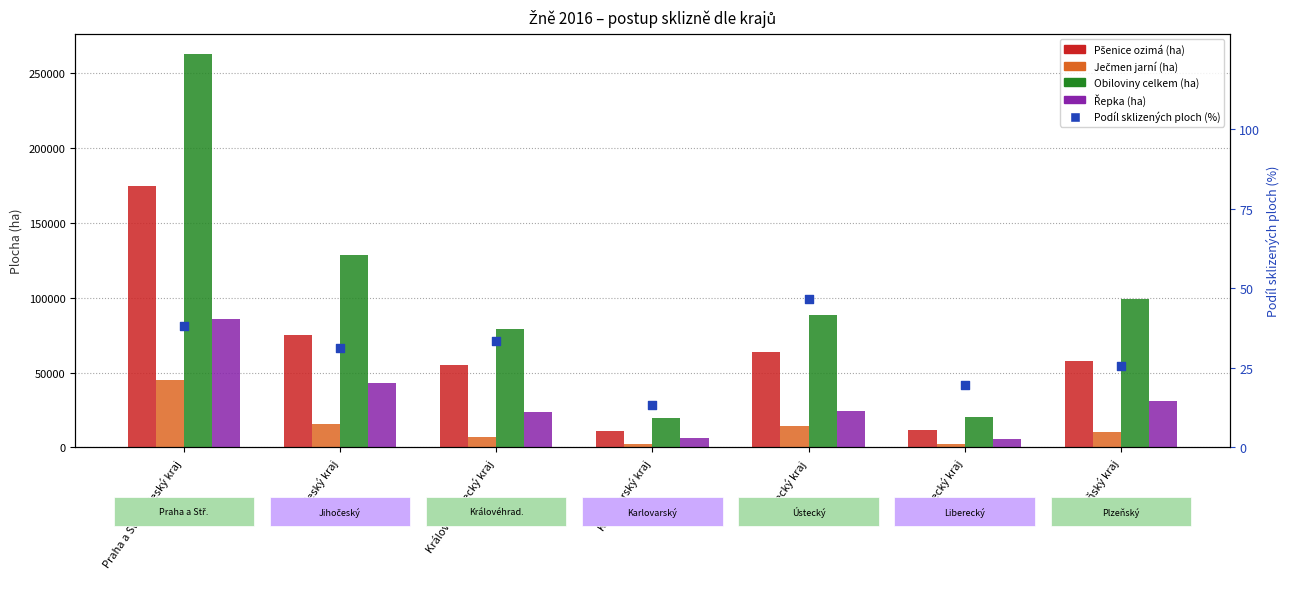

Is the value of Ječmen jarní (ha) at Karlovarský kraj greater than the value of Řepka (ha) at Praha a Středočeský kraj?

No